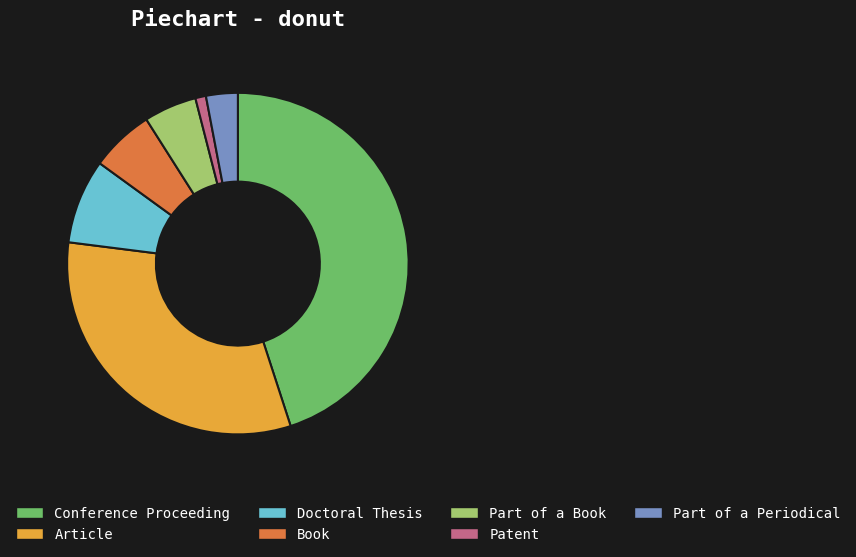

Is Doctoral Thesis the majority of the pie?

No